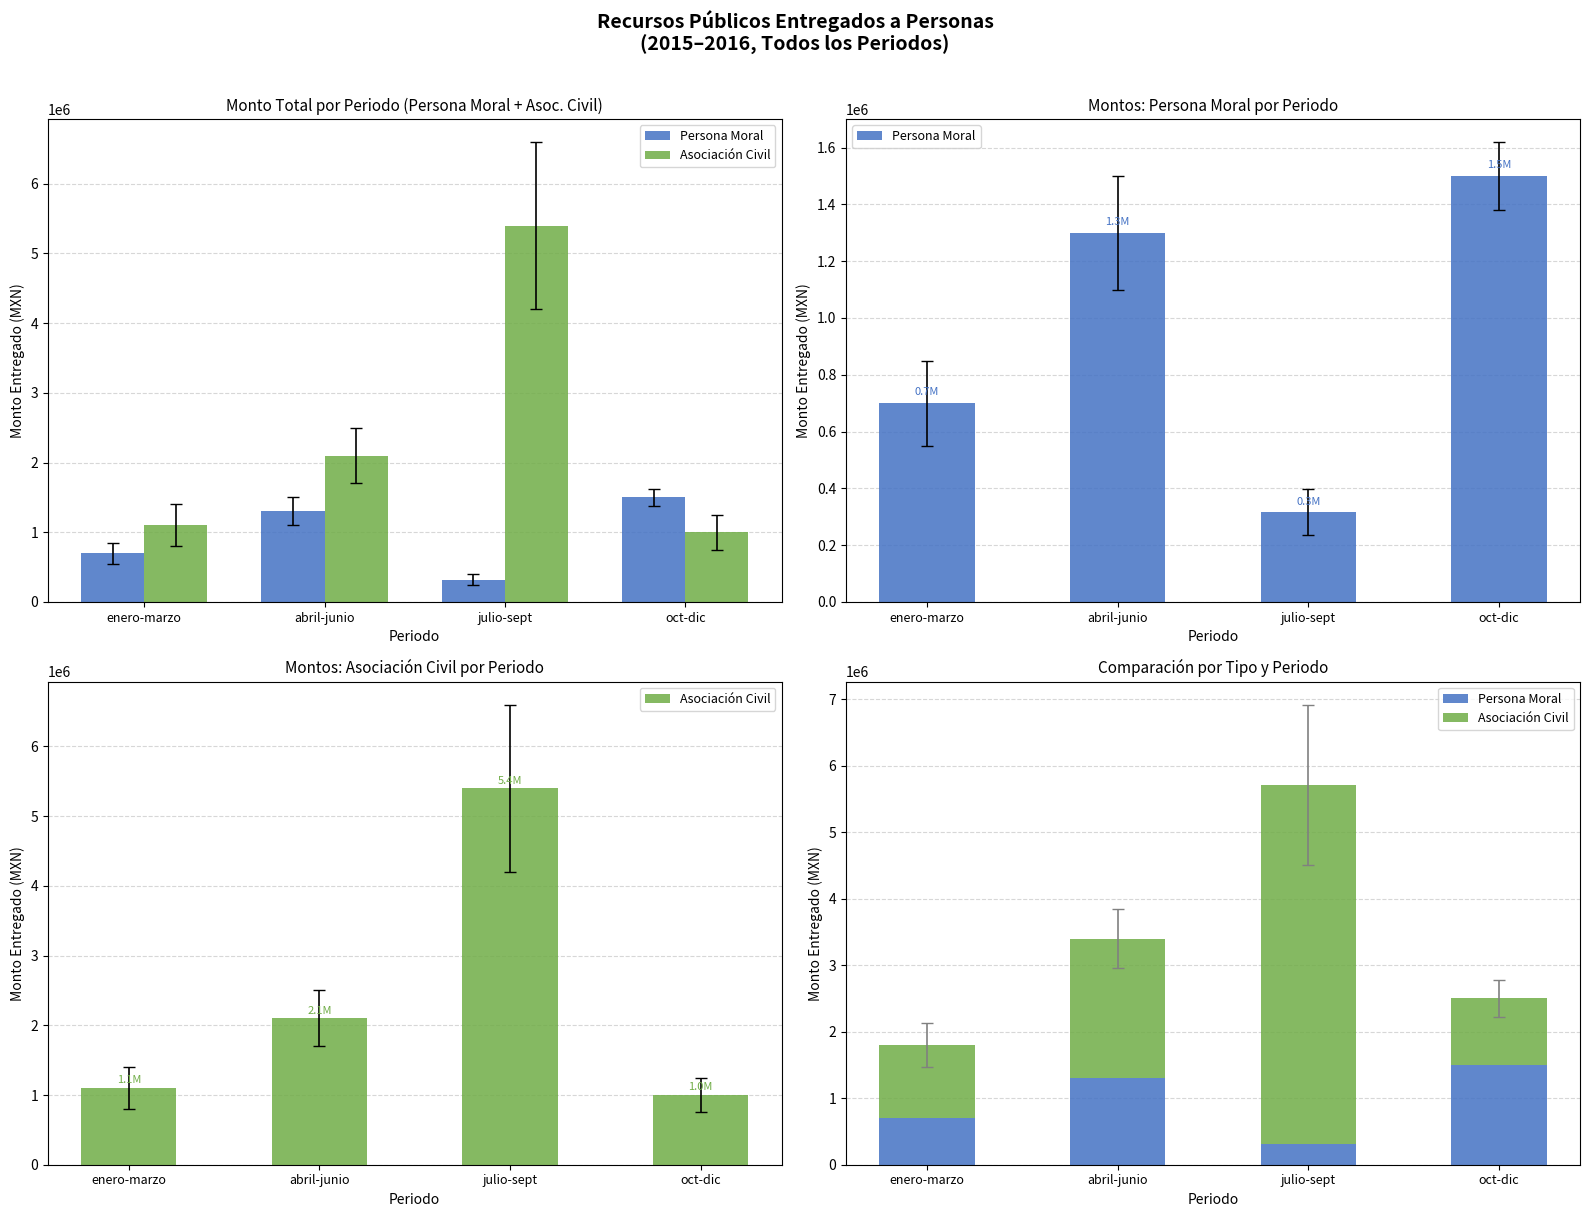

What position from the right is enero-marzo?

4